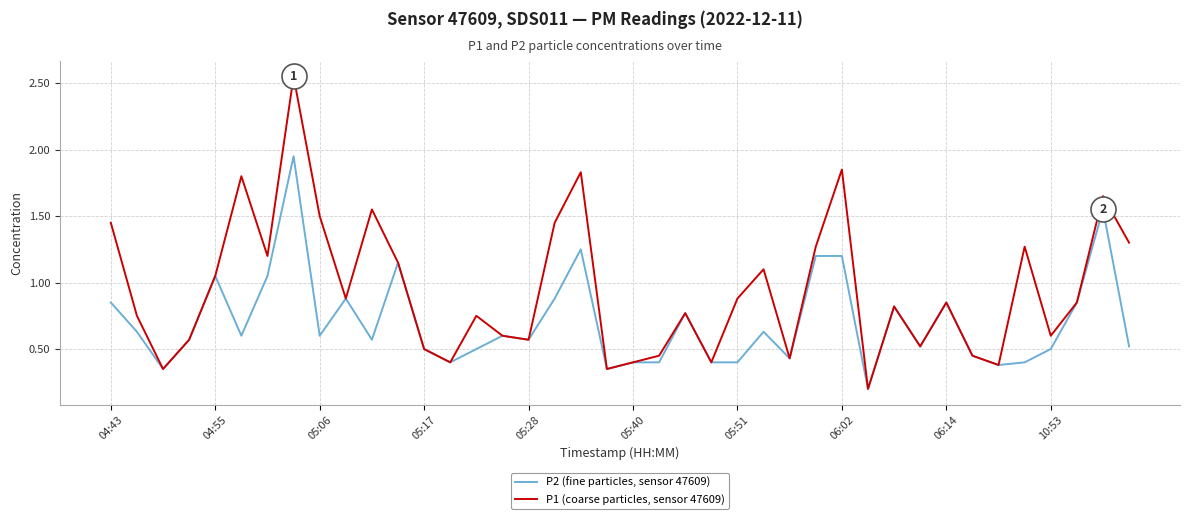

How many distinct data groups are displayed?

2